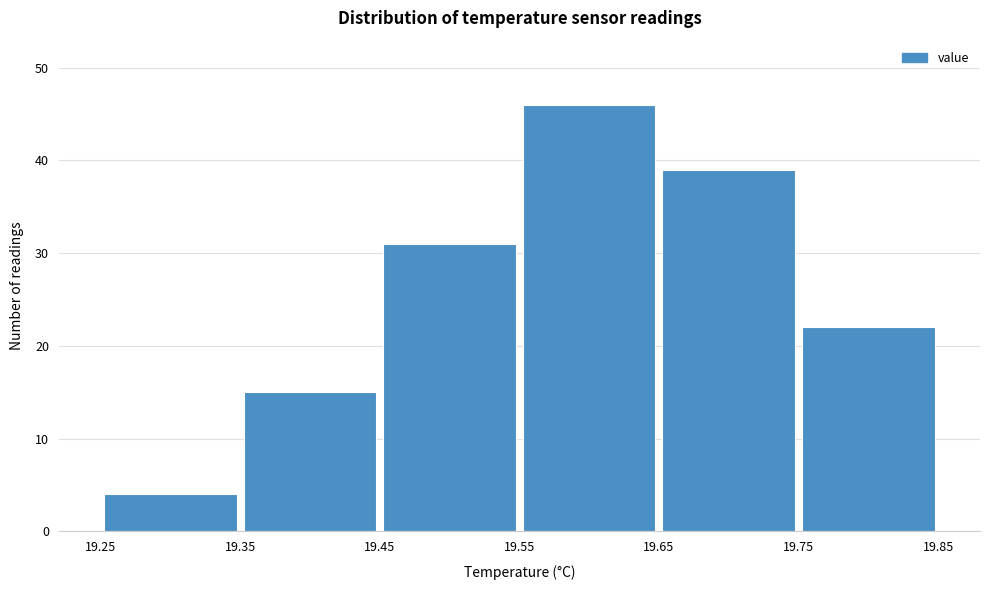

What is the height of the bar covering 19.75 to 19.85 on the x-axis? The values are not printed on the chart, so give them approximately, as read against the axis.

22